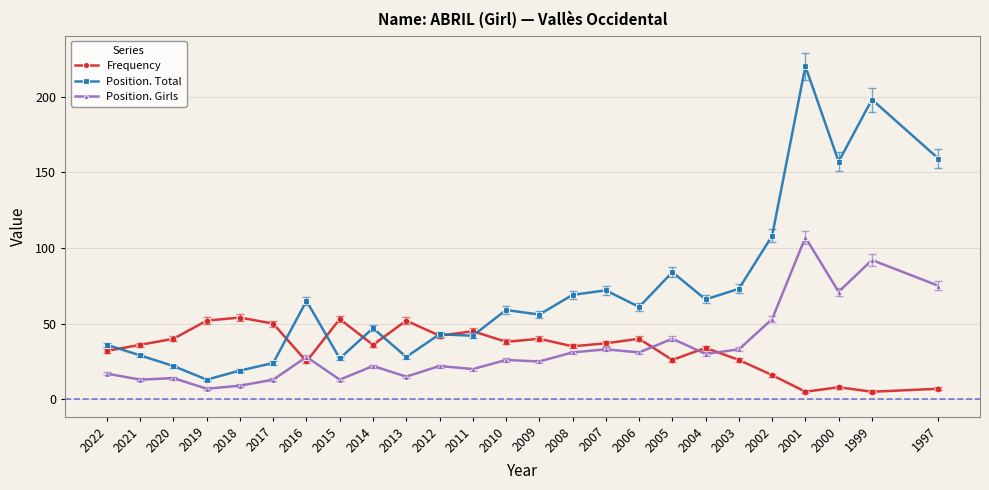

What is the difference between the maximum and minimum values in the Frequency series?

49